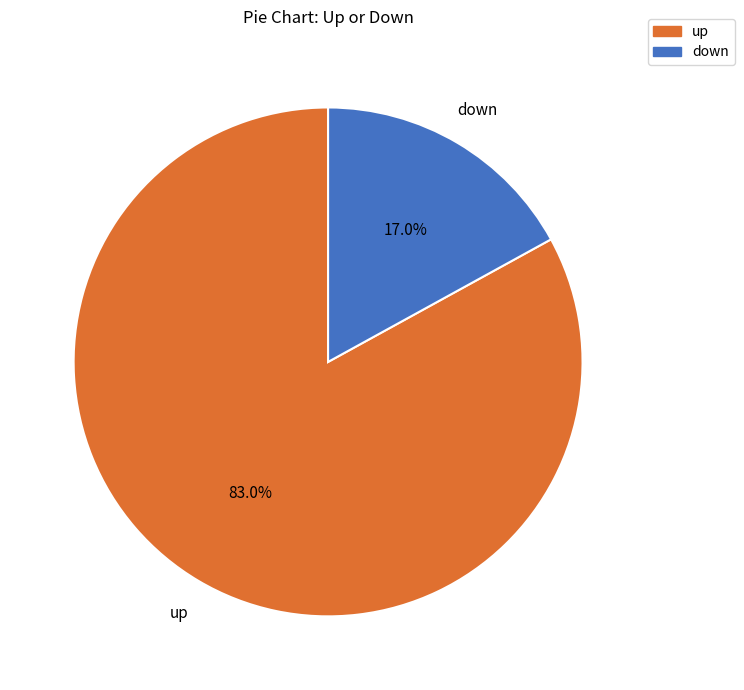

What is the largest slice in the pie chart?

up